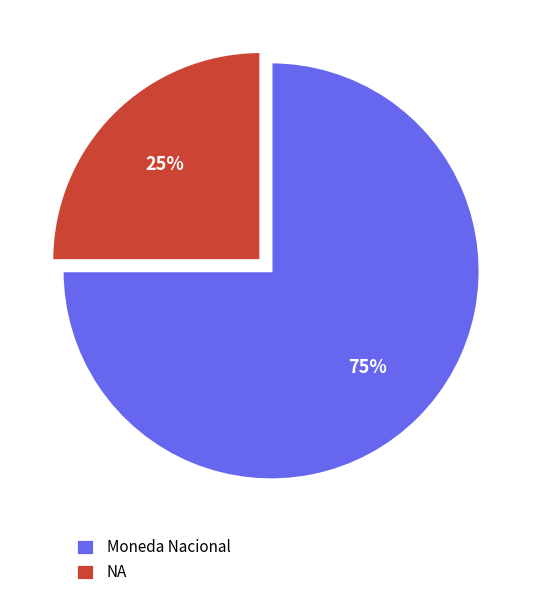

How many slices are in this pie chart?

2